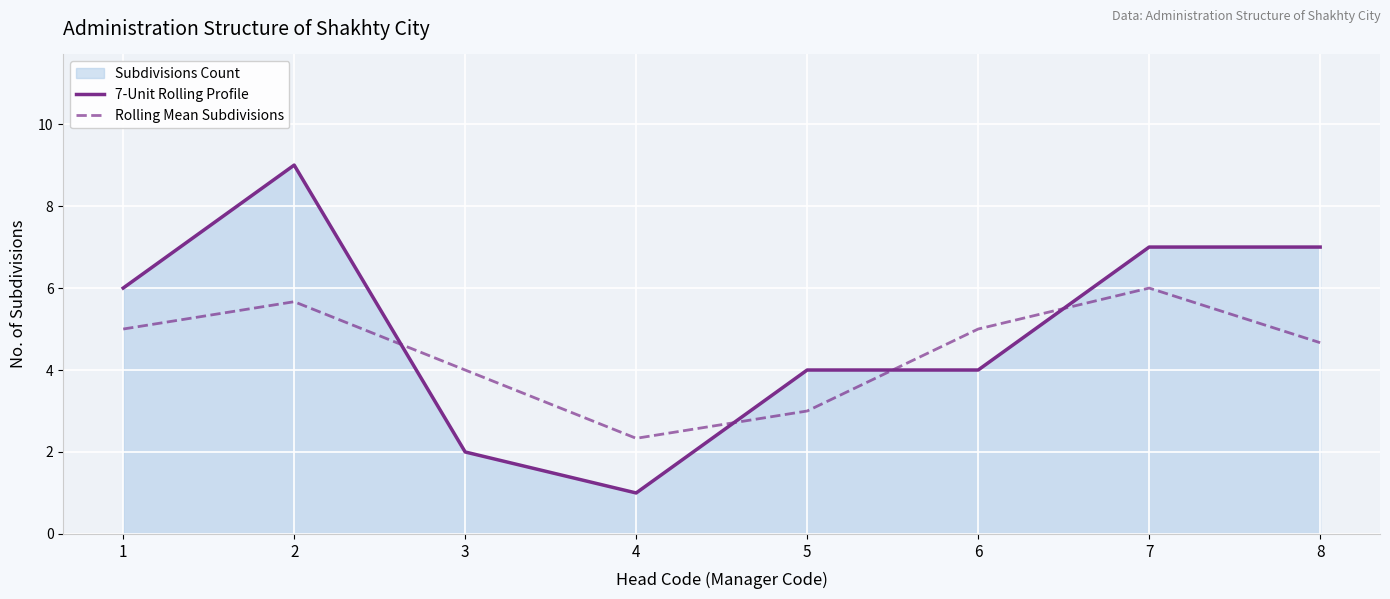

What is the value of the 7-Unit Rolling Profile point at the 6th from the left?

4.0